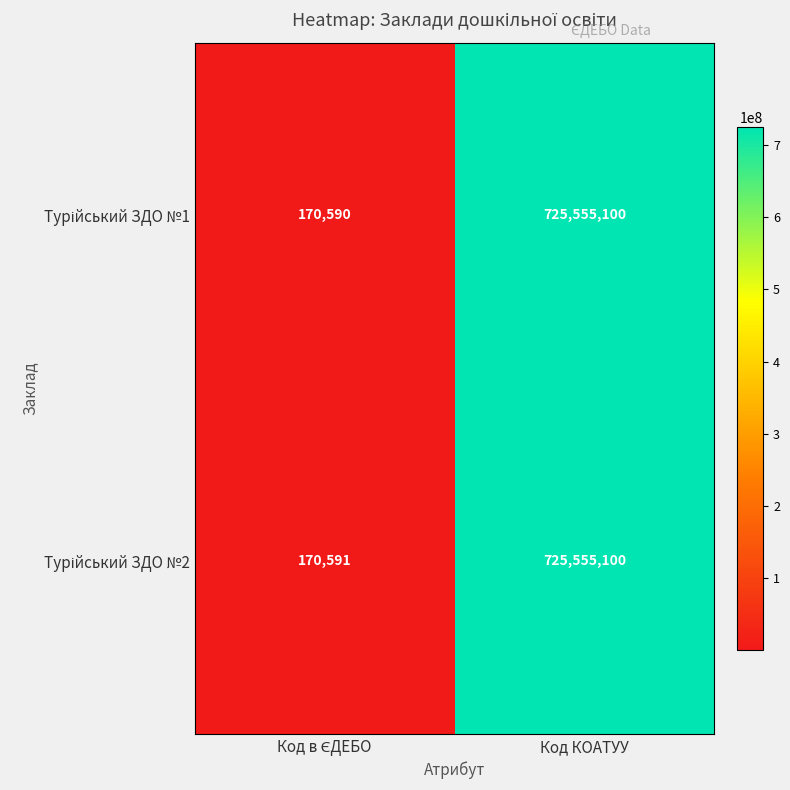

What is the smallest value displayed?

170590